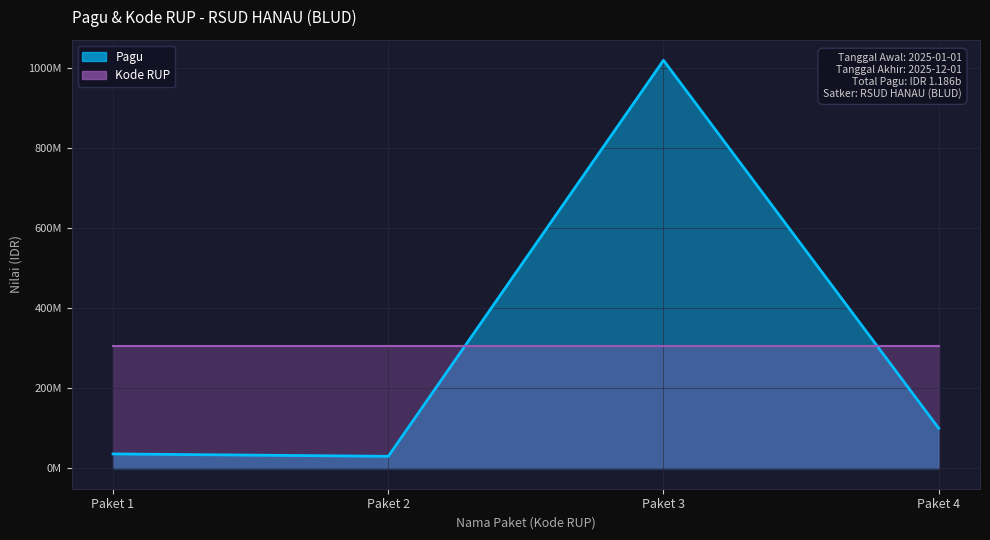

Is it true that Kode RUP equals 410707520.5 at Paket 1?

False